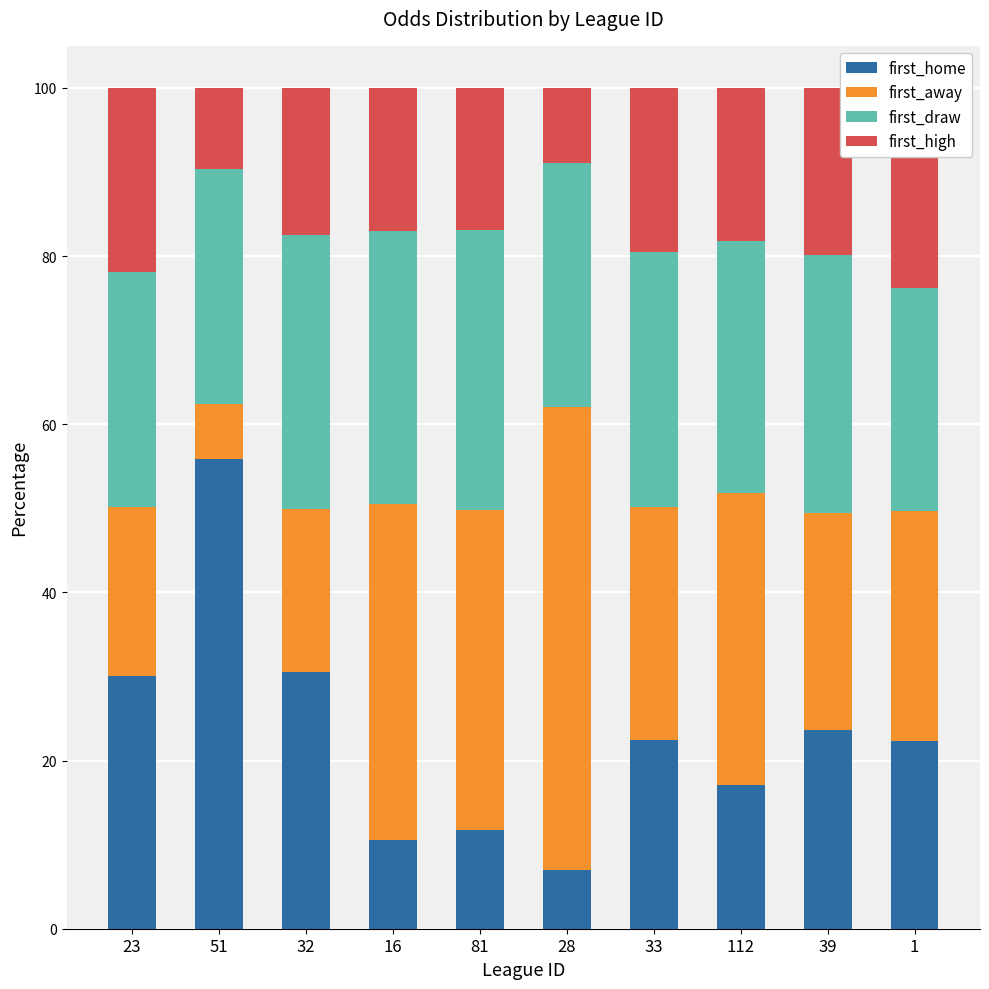

Which has a higher value, 81 or 28?

81